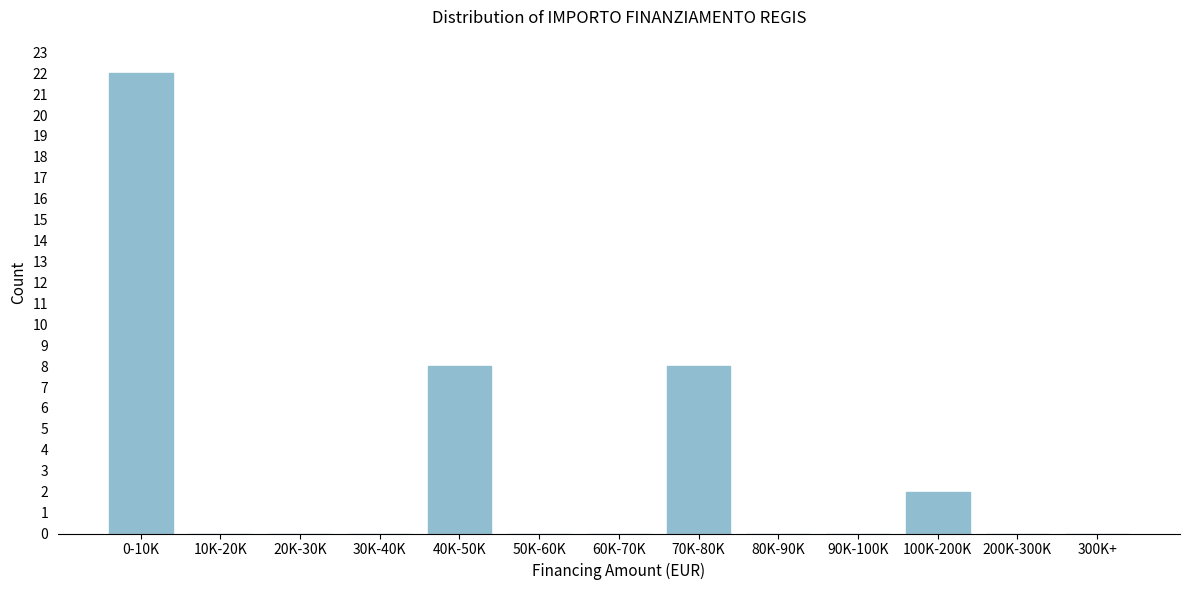

Reading right to left, list all the values displayed in this chart.

300K+=0	200K-300K=0	100K-200K=2	90K-100K=0	80K-90K=0	70K-80K=8	60K-70K=0	50K-60K=0	40K-50K=8	30K-40K=0	20K-30K=0	10K-20K=0	0-10K=22